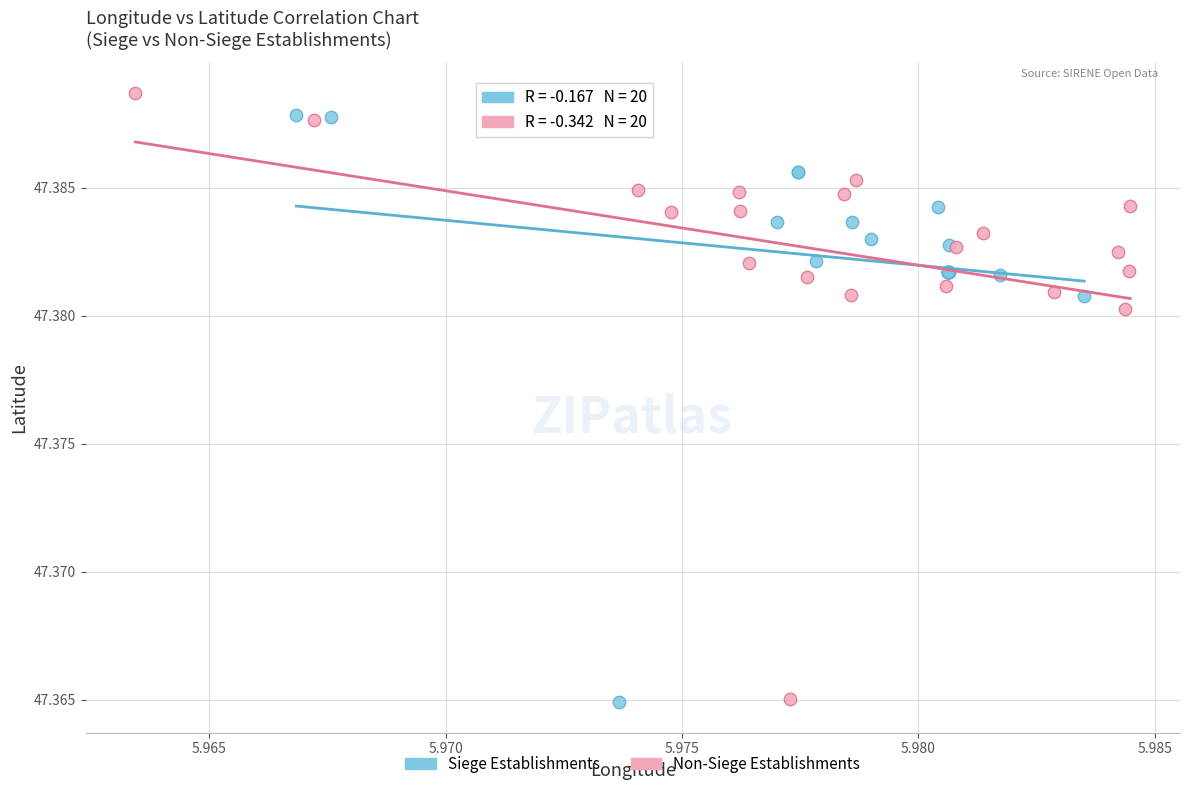

What are all the series names shown in the legend?

Siege Establishments, Non-Siege Establishments